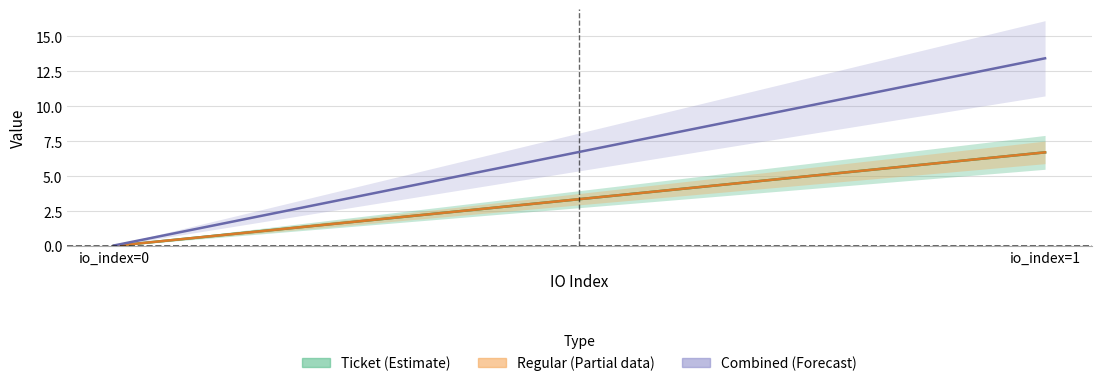

What is the highest value of the Ticket (Estimate) series?

6.7